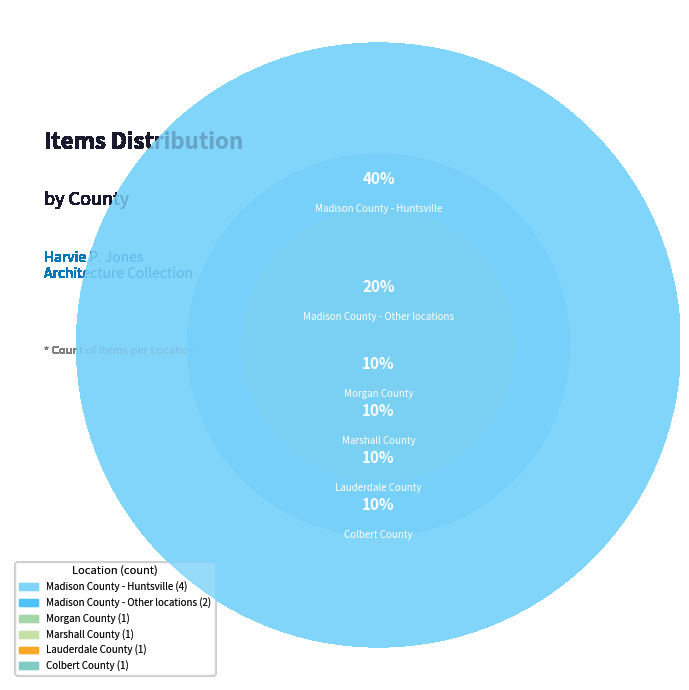

Which category has the smallest portion of the pie?

Morgan County